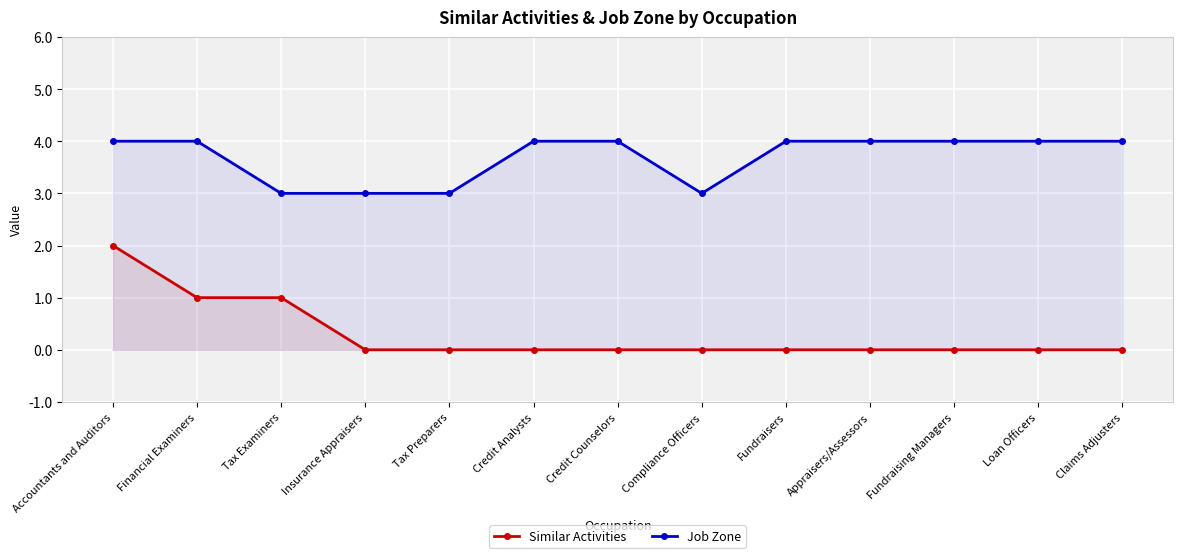

What is the label of the 8th point from the left?

Compliance Officers